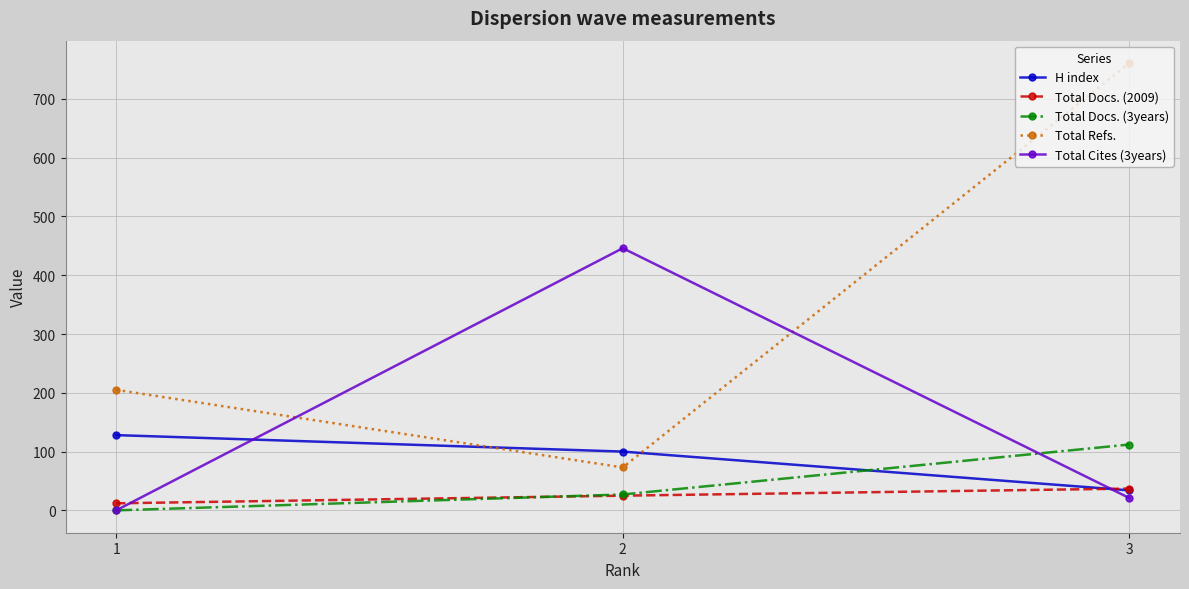

What is the difference between the Total Docs. (3years) values at 2 and 3?

85